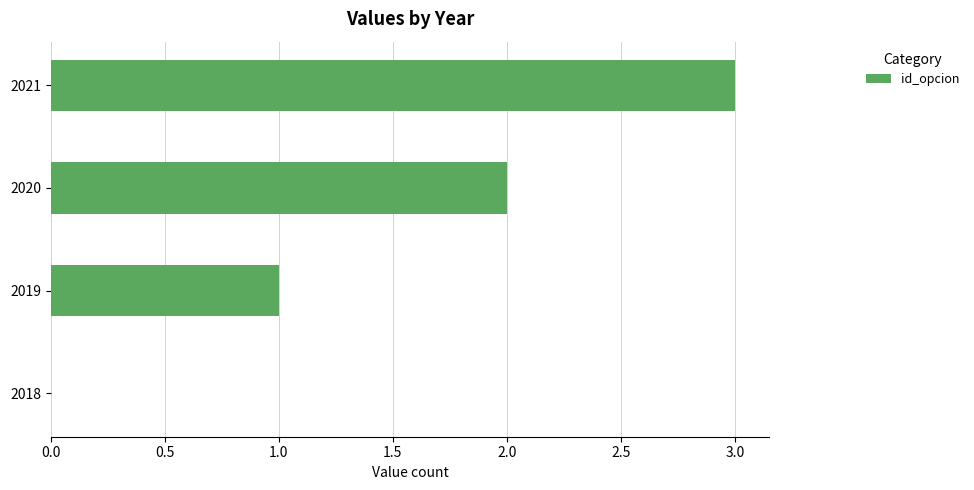

True or false: the data shows 2 at 2018.

False